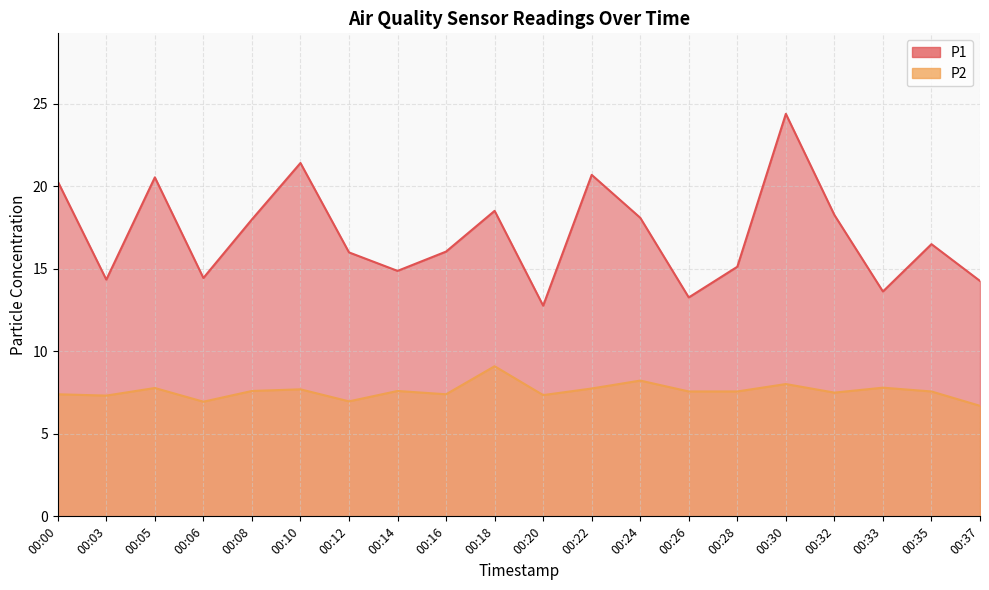

What is the sum of the P2 values at 00:35 and 00:05?

15.4